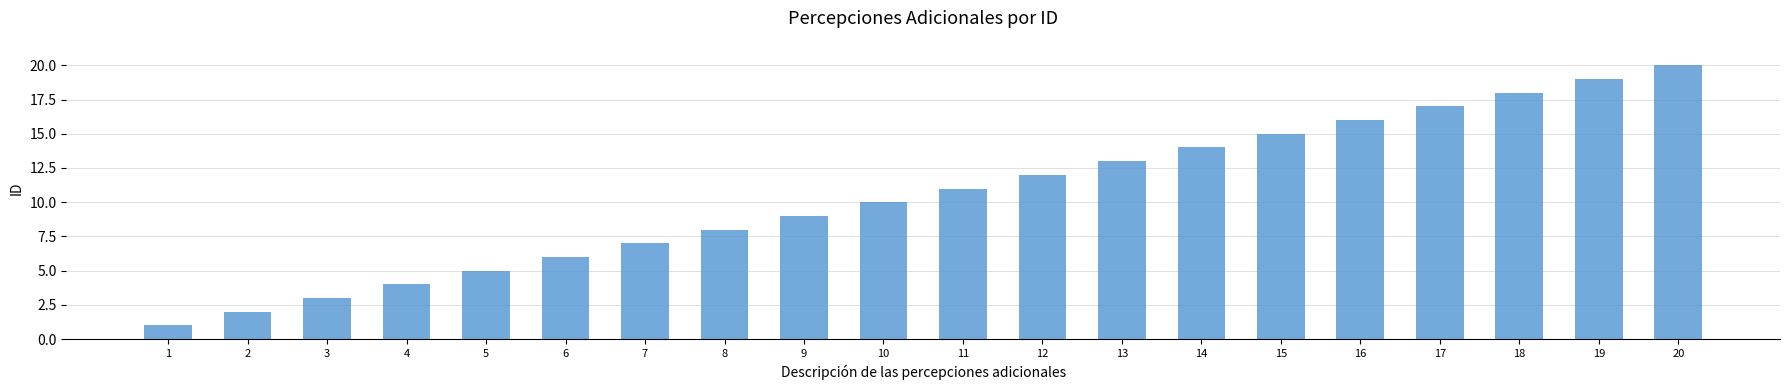

Approximately how many times larger is the value at 16 compared to 13?

1.2